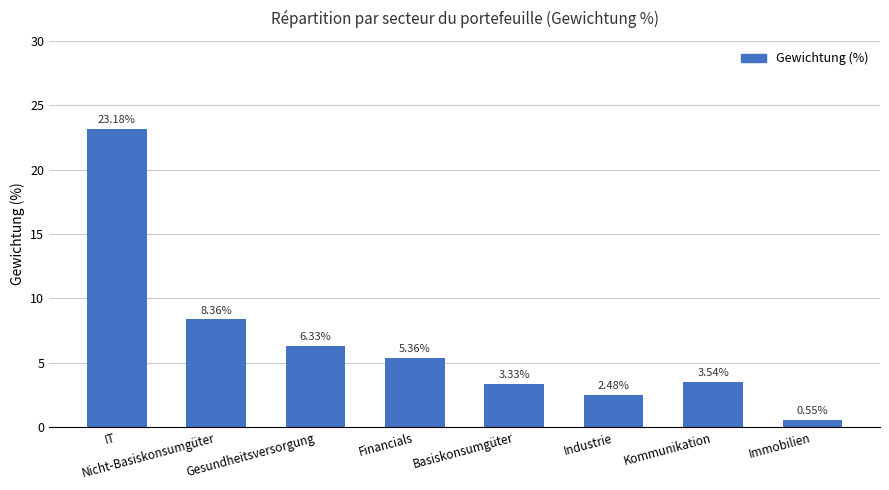

What is the average value?

6.6